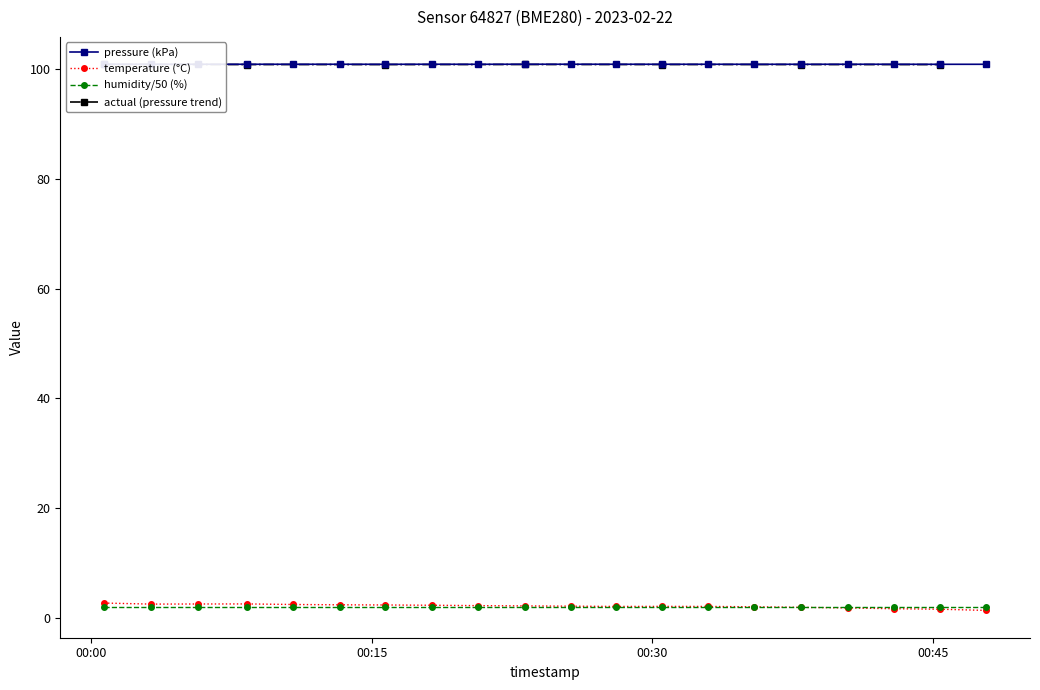

Is it true that temperature equals 0.5 at 2023-02-22T00:45:24?

False